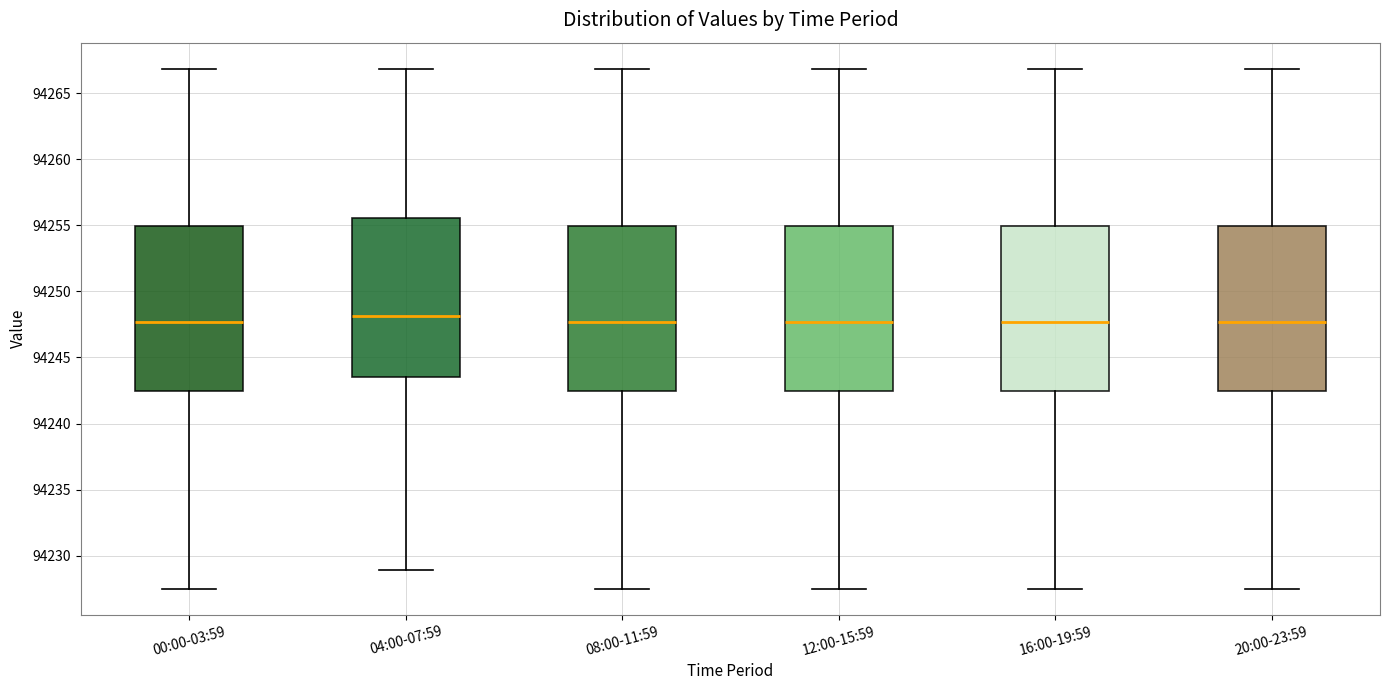

Reading left to right, read every box against the y-axis: the position of its median line, the range the box covers, and the ends of its whiskers. The values are not printed on the chart, so give them approximately, as read against the axis.

00:00-03:59: median 94247.5, box 94242.5 to 94255.0, whiskers 94227.5 to 94267.0
04:00-07:59: median 94248.0, box 94243.5 to 94255.5, whiskers 94229.0 to 94267.0
08:00-11:59: median 94247.5, box 94242.5 to 94255.0, whiskers 94227.5 to 94267.0
12:00-15:59: median 94247.5, box 94242.5 to 94255.0, whiskers 94227.5 to 94267.0
16:00-19:59: median 94247.5, box 94242.5 to 94255.0, whiskers 94227.5 to 94267.0
20:00-23:59: median 94247.5, box 94242.5 to 94255.0, whiskers 94227.5 to 94267.0